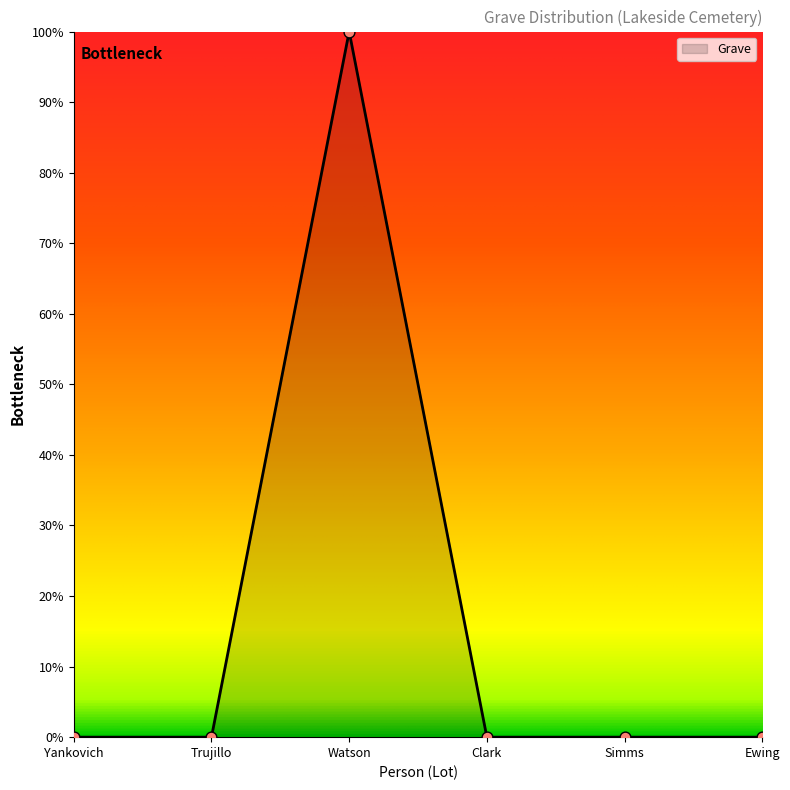

Which has a higher value, Ewing or Yankovich?

Ewing